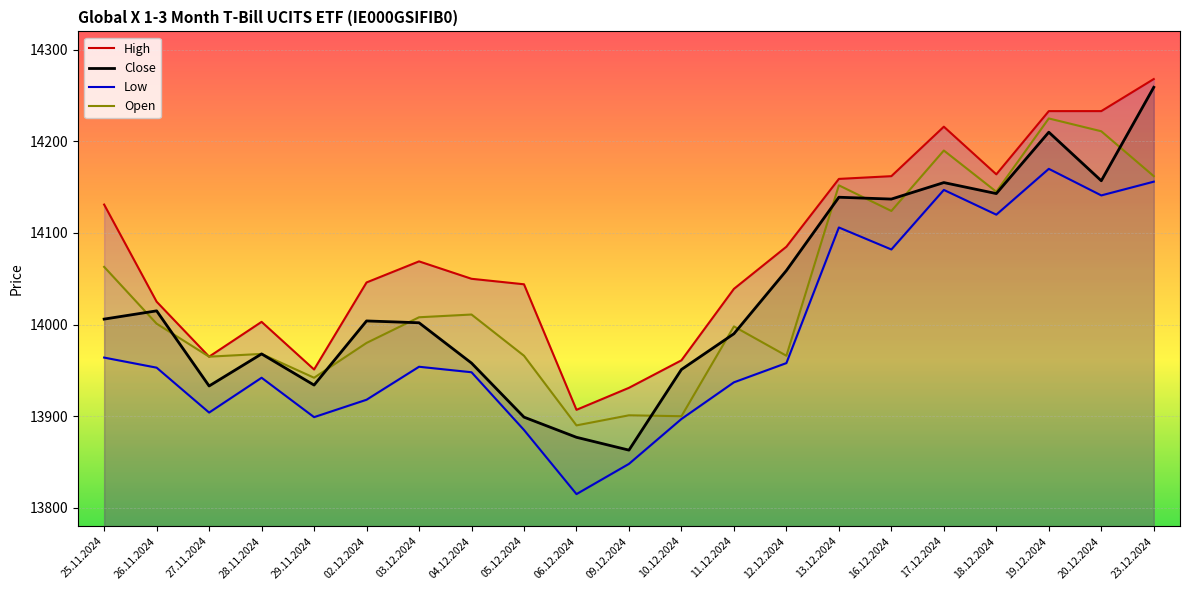

What is the sum of all Open values?

294768